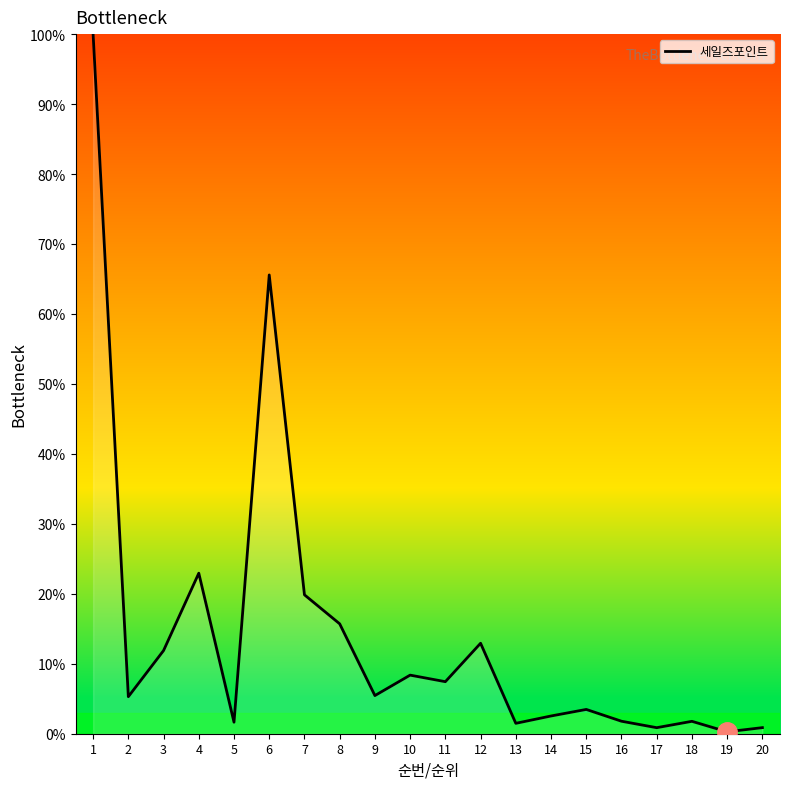

True or false: the data shows 18.5 at 12.

False